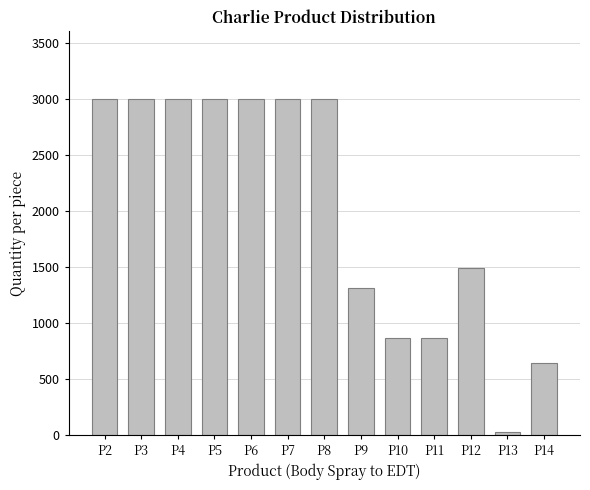

The chart shows a value of 4220 at P3. True or false?

False